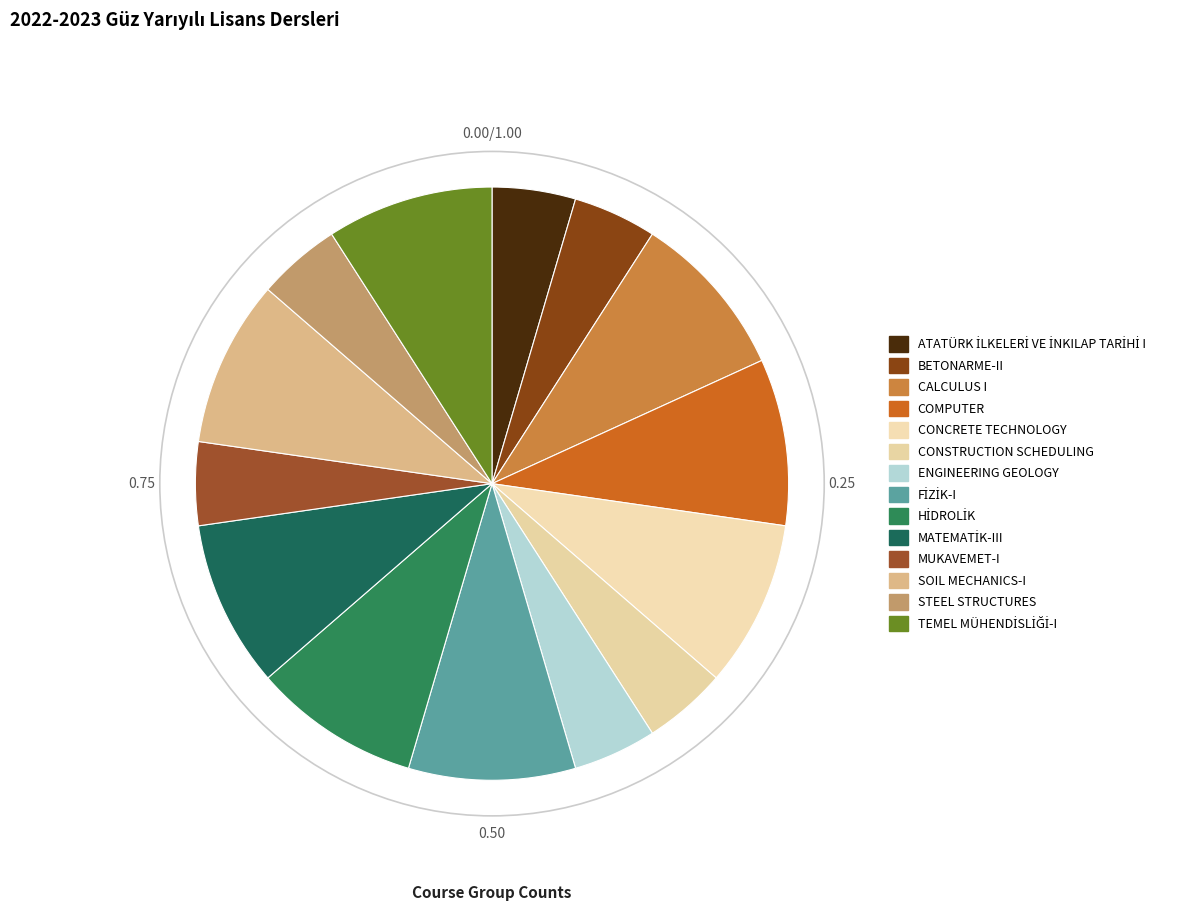

How many slices are in this pie chart?

14